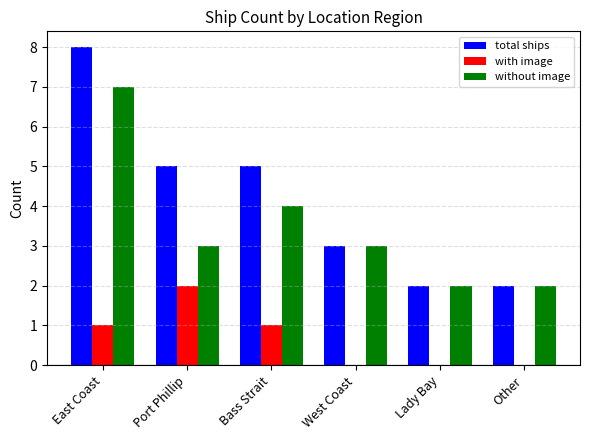

What is the total value across all series at West Coast?

6